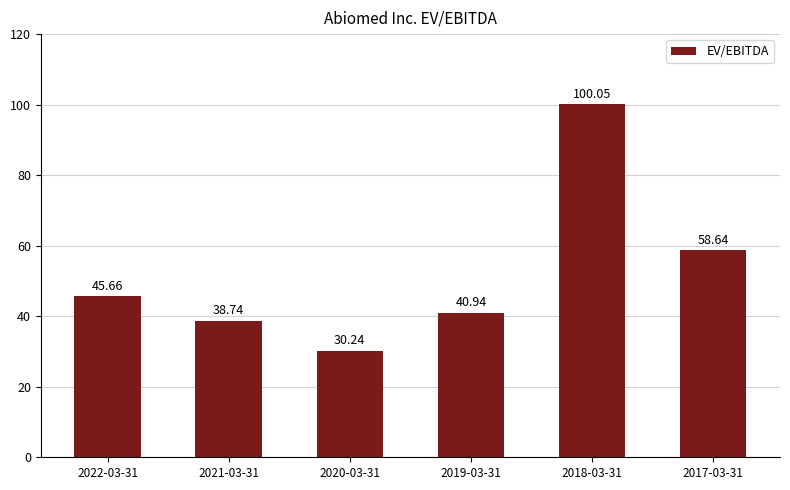

Rank the categories by value from lowest to highest.

2020-03-31, 2021-03-31, 2019-03-31, 2022-03-31, 2017-03-31, 2018-03-31